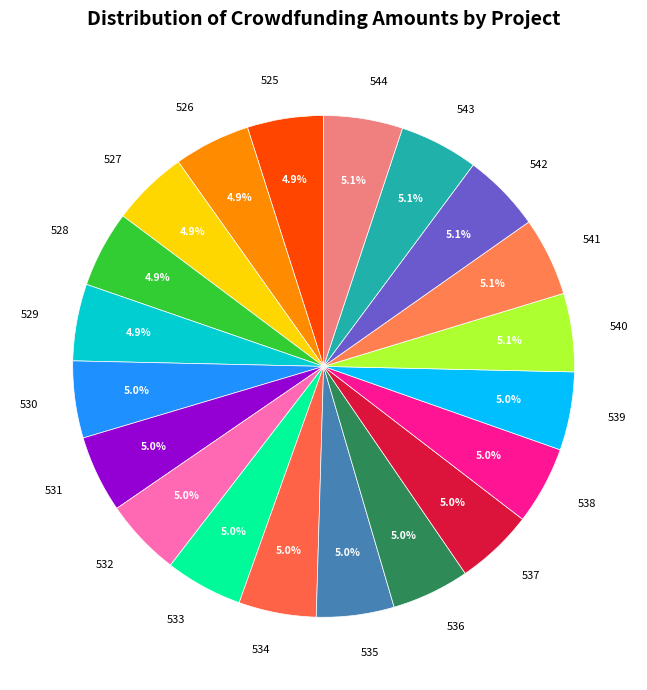

Do 541 and 542 together represent more than half of the pie?

No